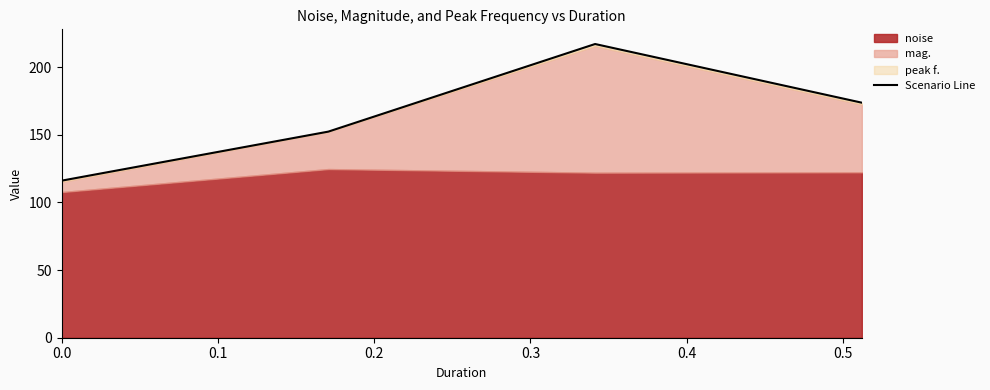

What is the sum of the values at 0.3 and 0.1?

325.9